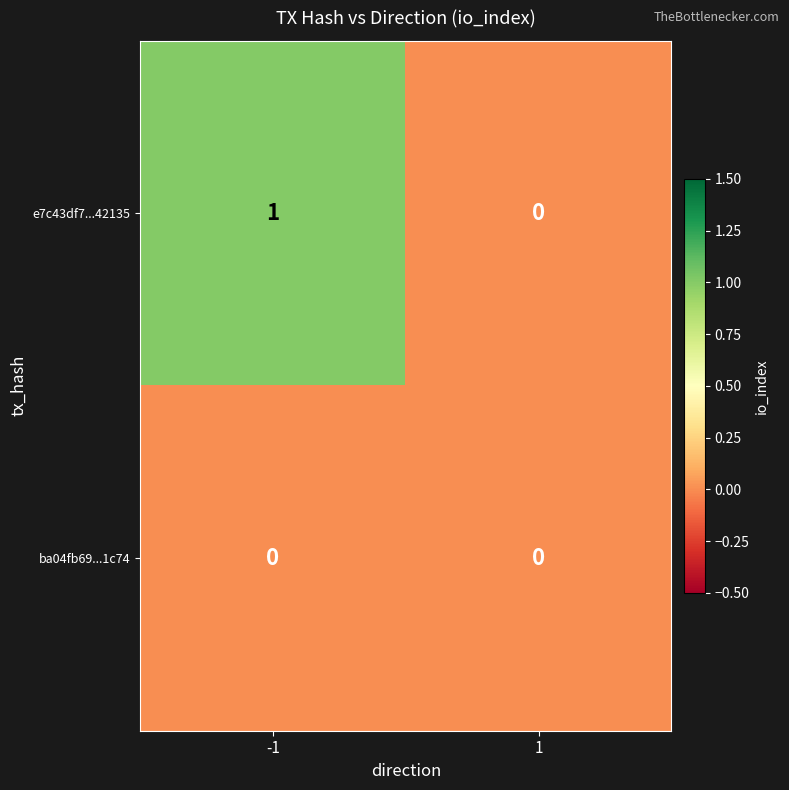

Which series has the largest range (max minus min)?

e7c43df7...42135